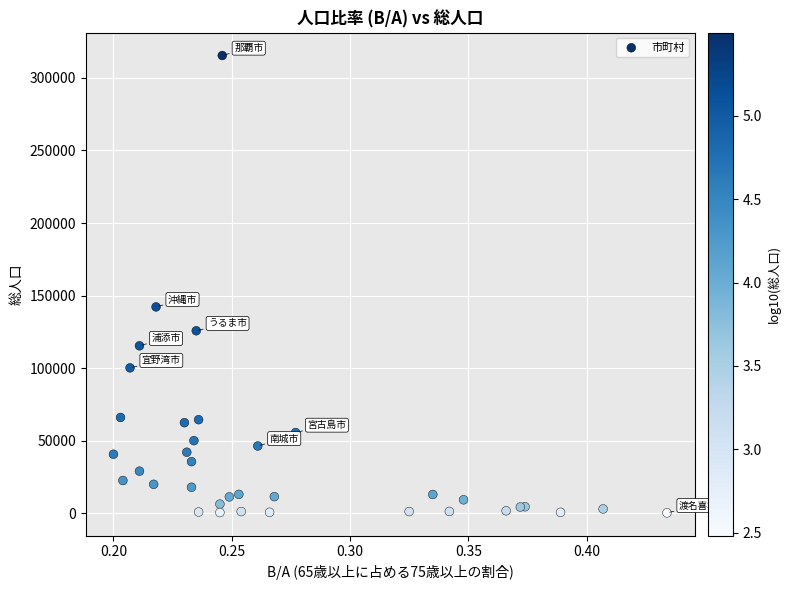

What Y value in the scatter plot is closest to 157847?

142194